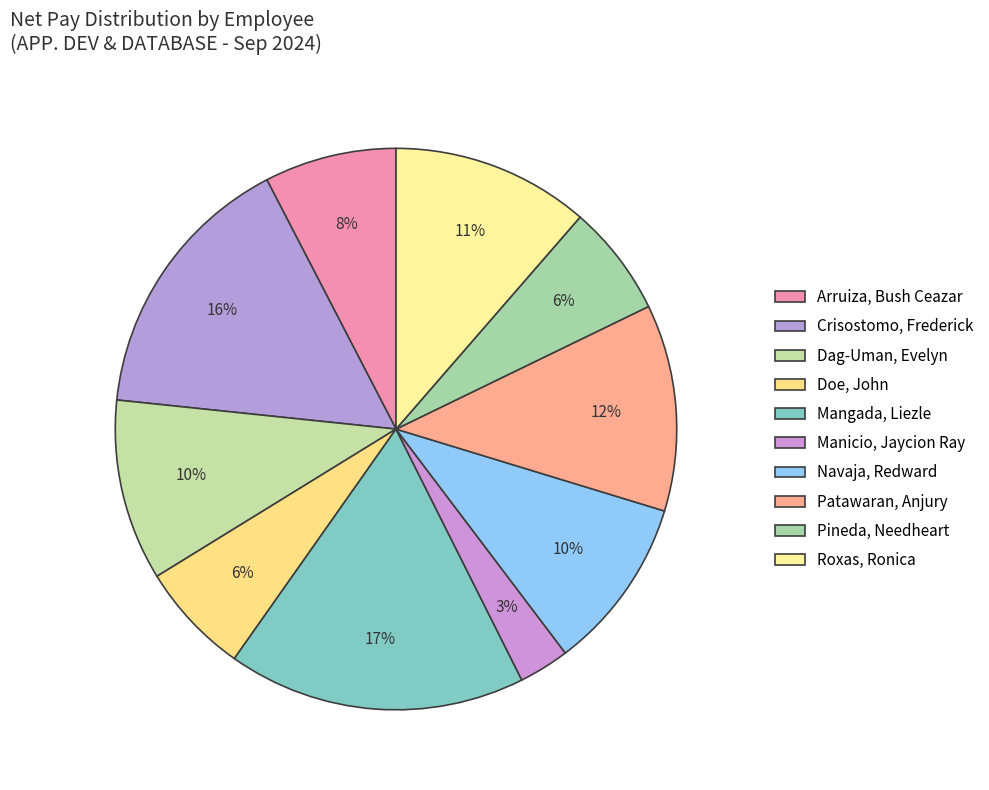

How many segments does this pie chart have?

10